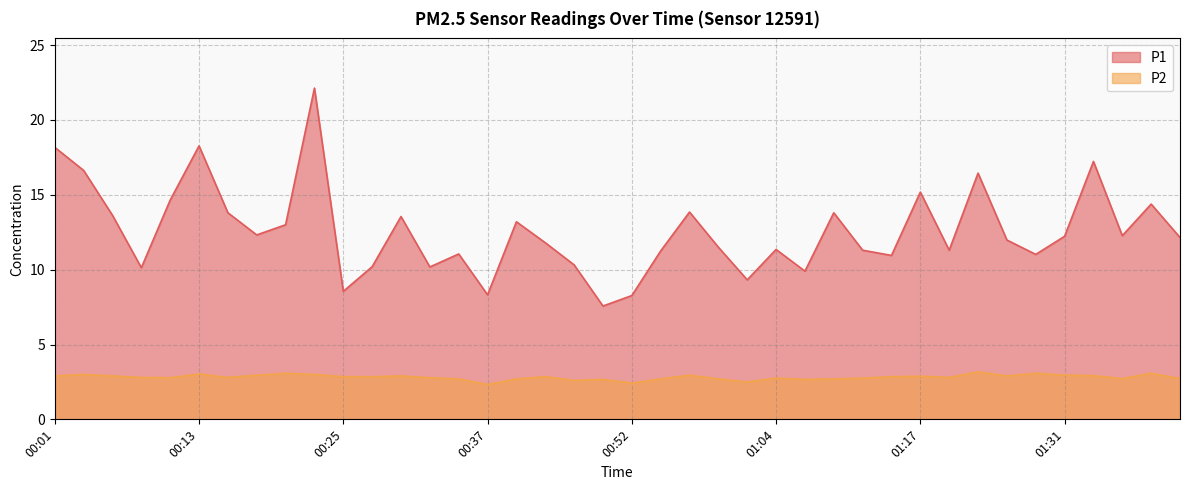

What is the label of the 23rd point from the left?

00:57